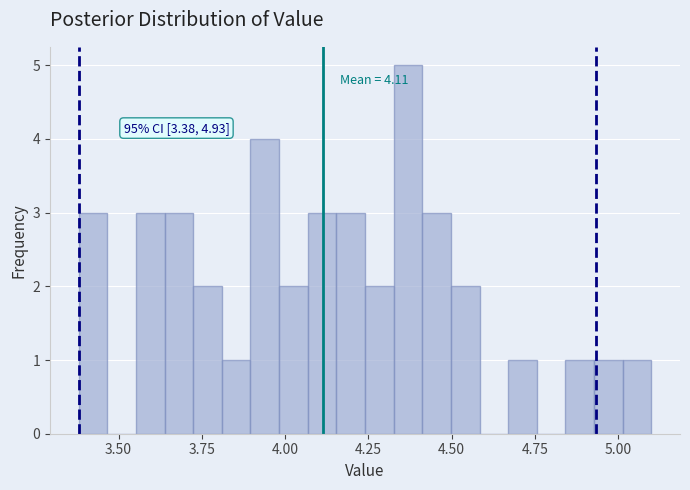

Read against the x-axis, roughly where is the centre of the tallest bar?

4.35